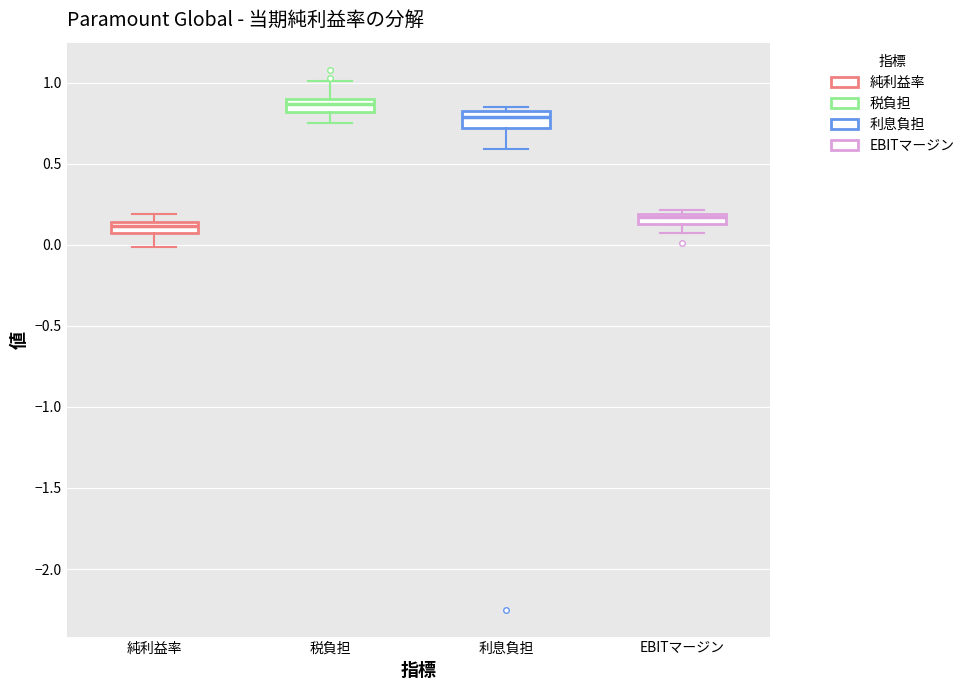

Where is the upper edge of the box for 税負担 on the y-axis? The values are not printed on the chart, so give them approximately, as read against the axis.

0.90